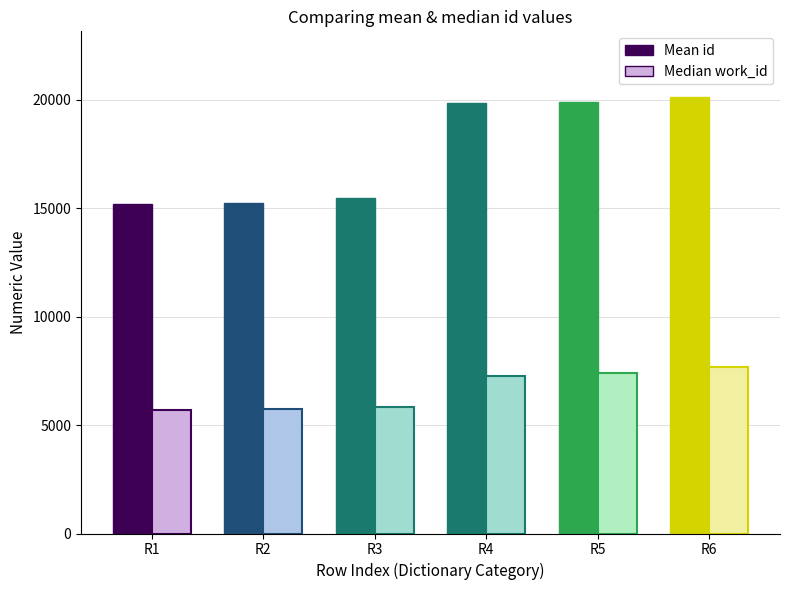

Reading left to right, list all the values displayed in this chart.

Mean id: Rooms=15216	Rooms=15263	Beasts=15492	Rooms and Fetters=19845	Fetters=19923	Meta=20144
Median work_id: Rooms=5685	Rooms=5726	Beasts=5813	Rooms and Fetters=7287	Fetters=7382	Meta=7690